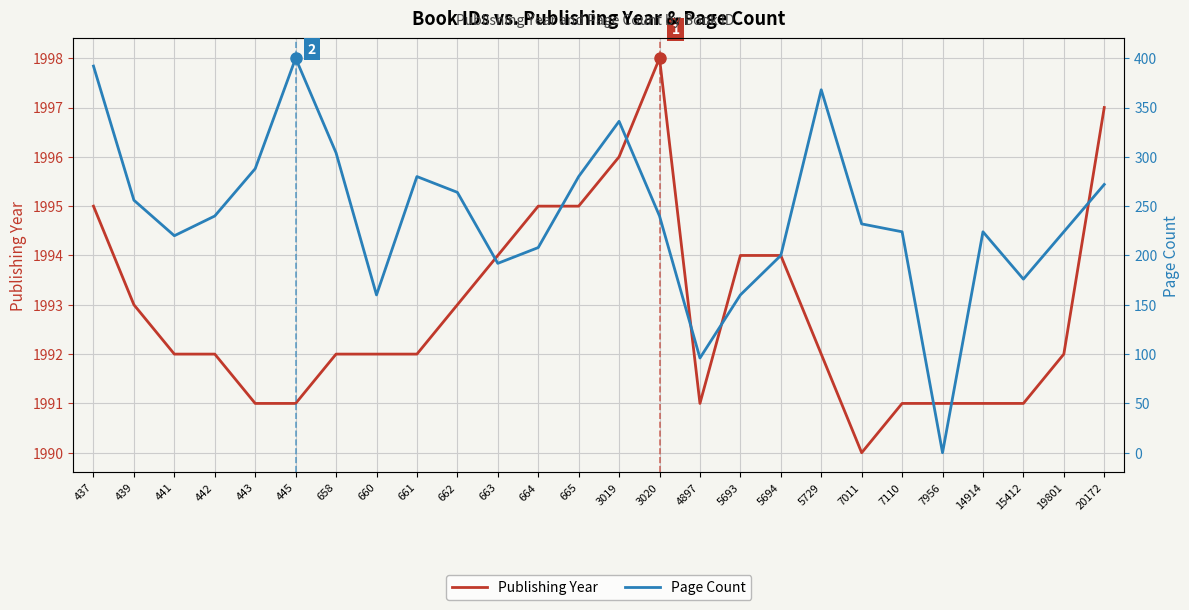

Where does the Page Count series first go above 240?

437